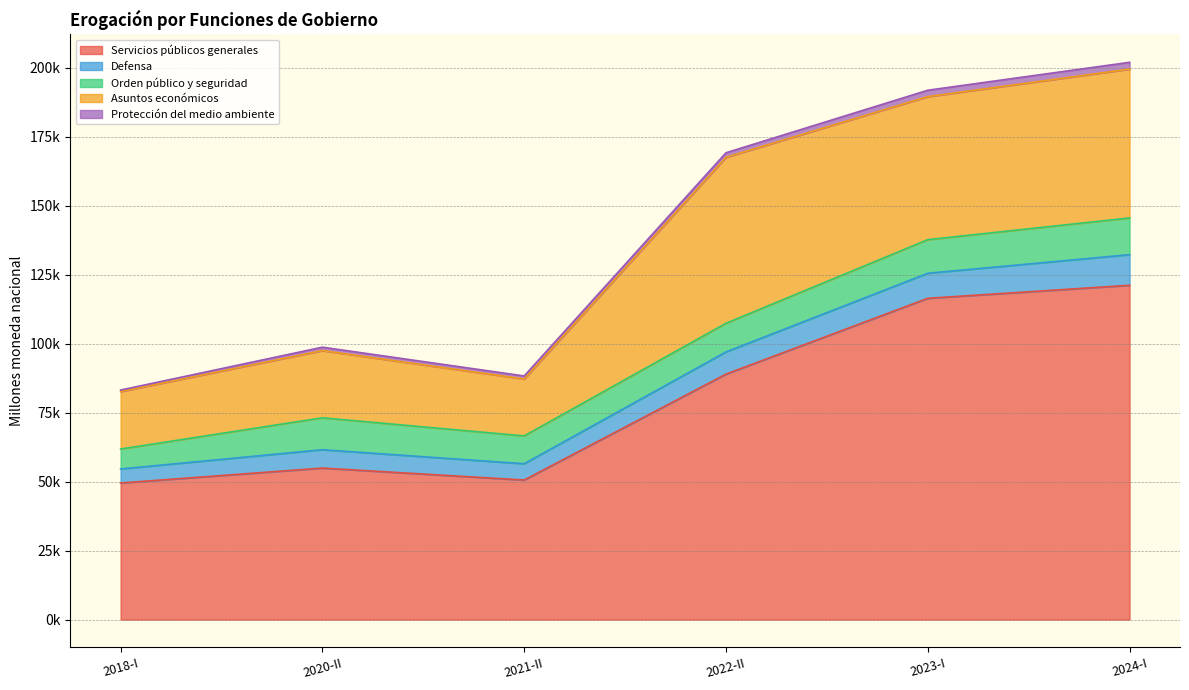

Where does the Defensa series first go above 8047?

2022-II